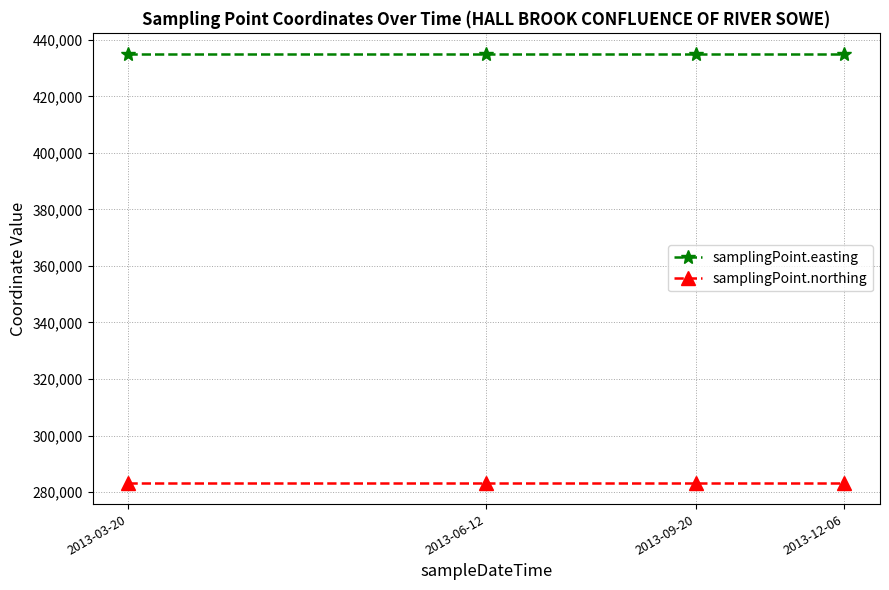

True or false: samplingPoint.northing and samplingPoint.easting intersect in this chart.

False